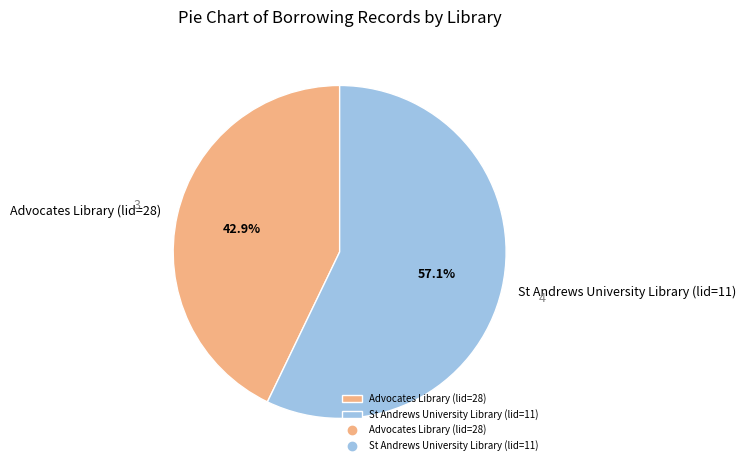

Count the number of slices in the pie.

2